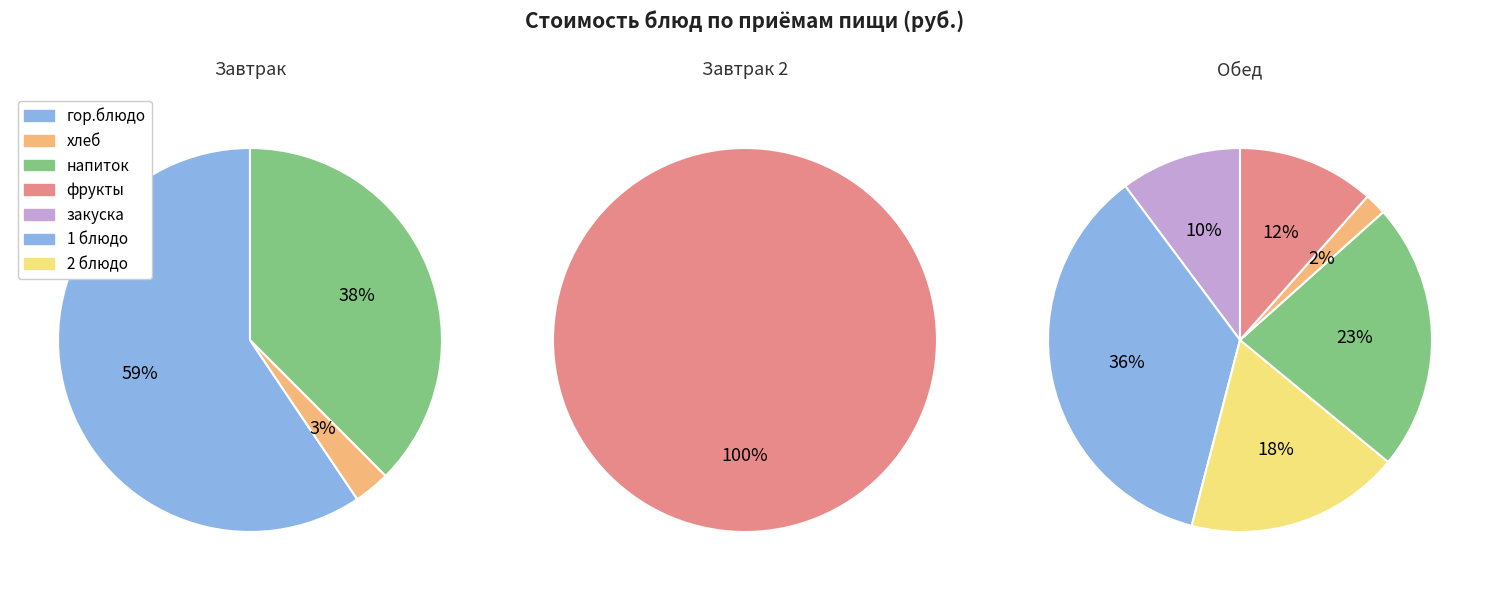

How many segments does this pie chart have?

3